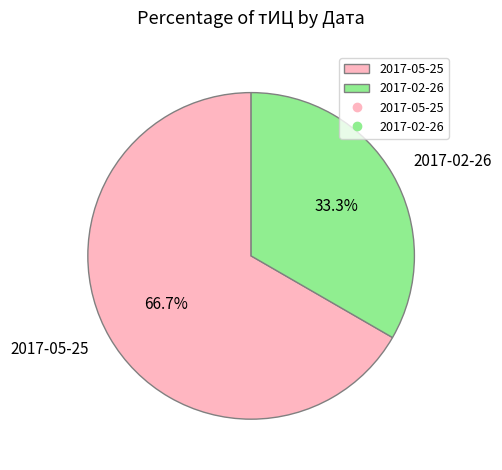

Which category accounts for the majority?

2017-05-25